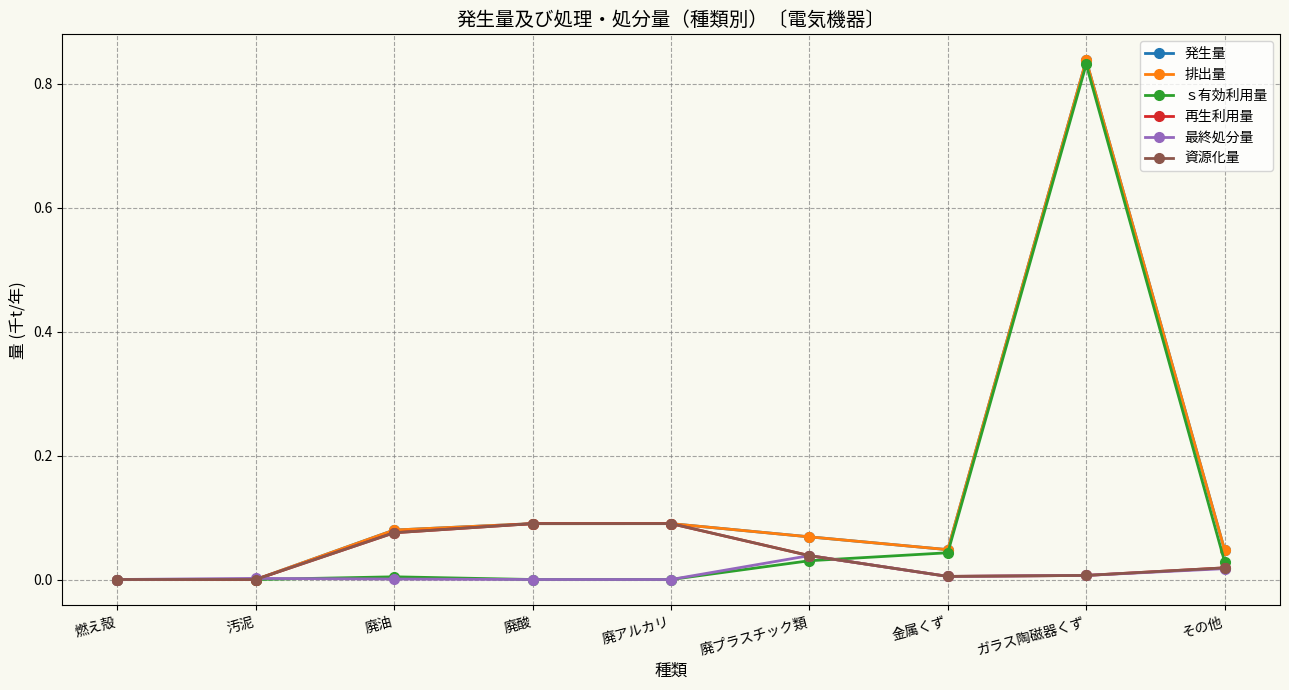

How many values in 最終処分量 are above zero?

7